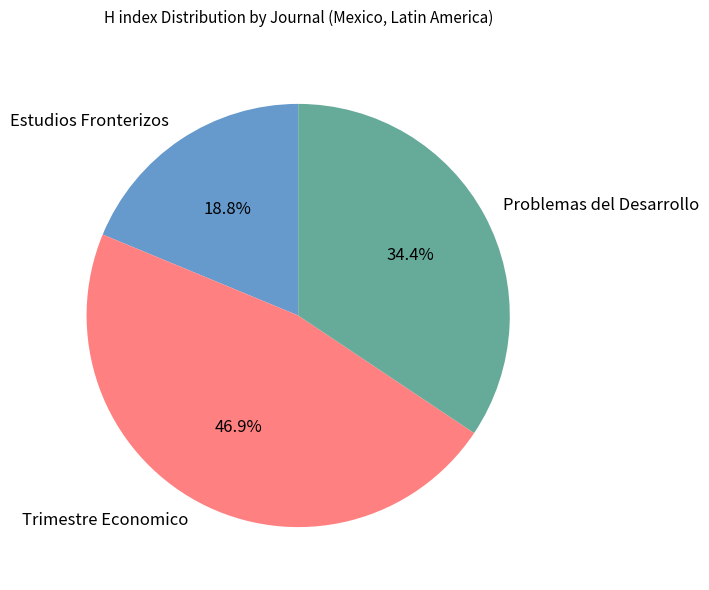

Which category has the smallest portion of the pie?

Estudios Fronterizos